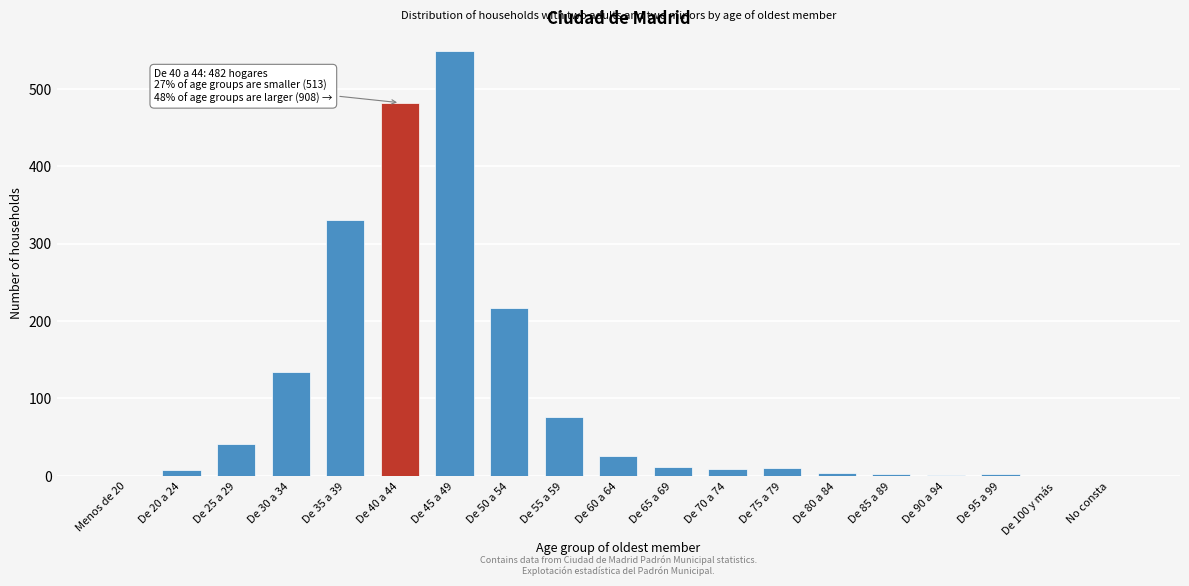

The chart shows a value of 2 at De 95 a 99. True or false?

True